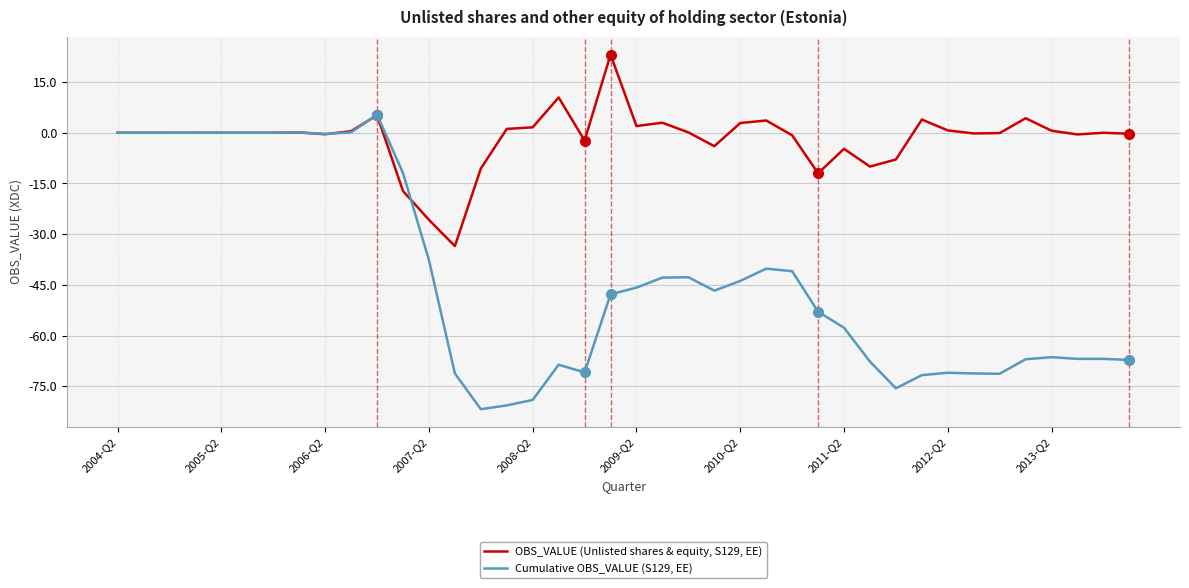

List the series in order of their overall mean, highest first.

OBS_VALUE (Unlisted shares & equity, S129, EE), Cumulative OBS_VALUE (S129, EE)